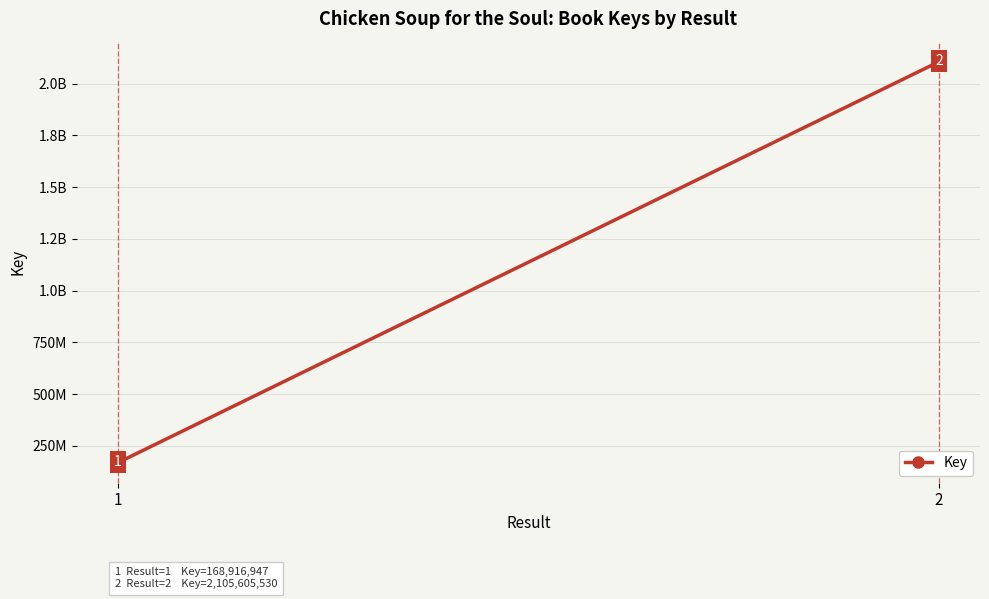

Between 2 and 1, which is larger?

2